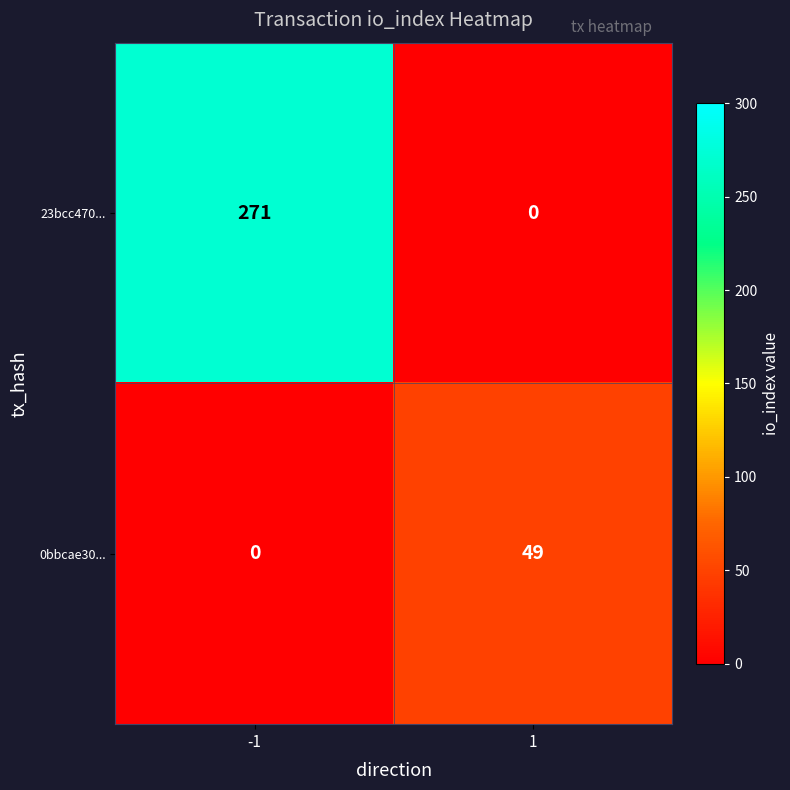

Count the number of categories in the chart.

2